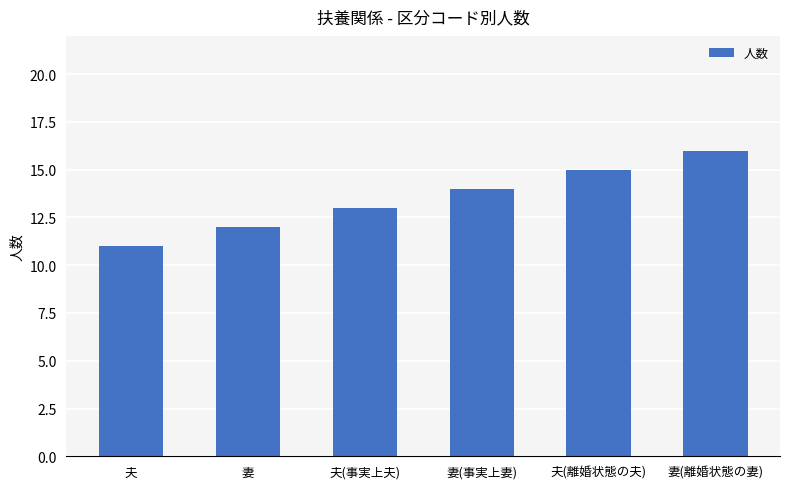

Are the bars horizontal?

No